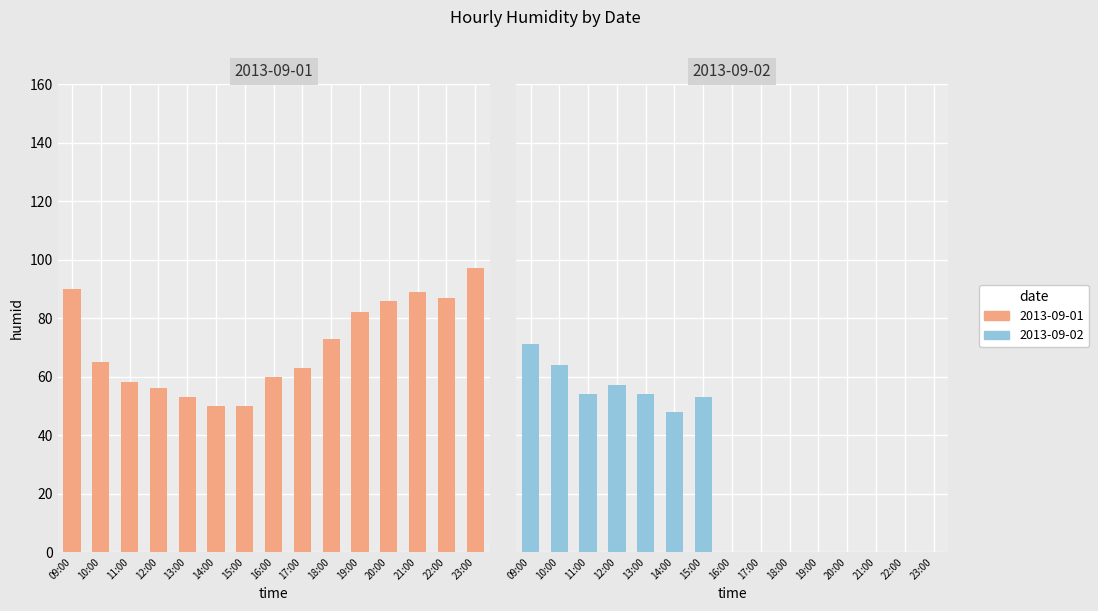

What is the ratio of the value at 17:00 to the value at 19:00?

0.8